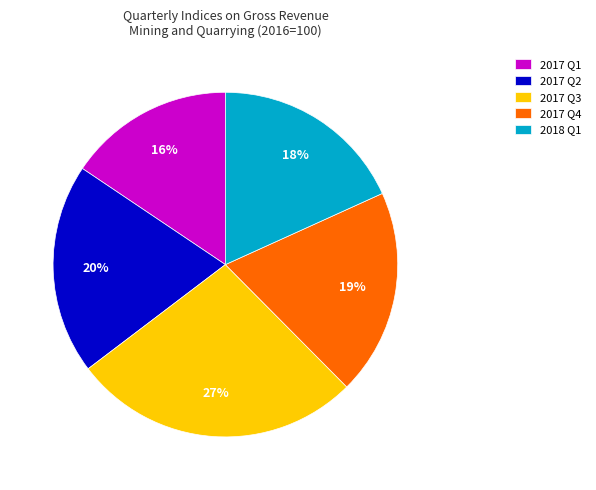

Approximately how many times larger is the value at 2017 Q1 compared to 2017 Q4?

0.8